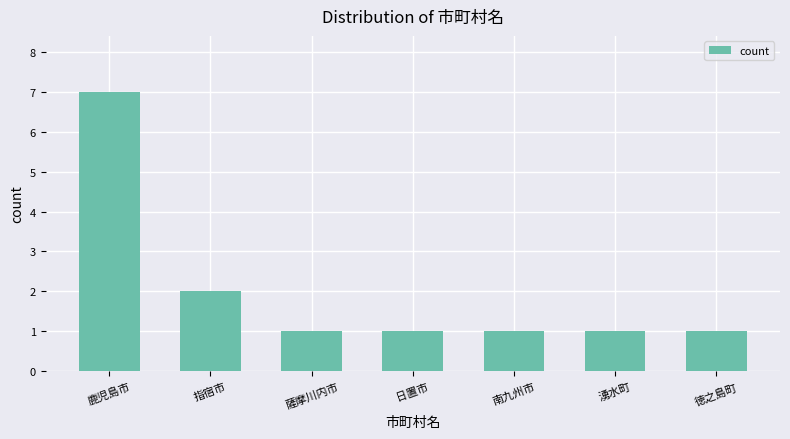

True or false: the data shows 4 at 指宿市.

False